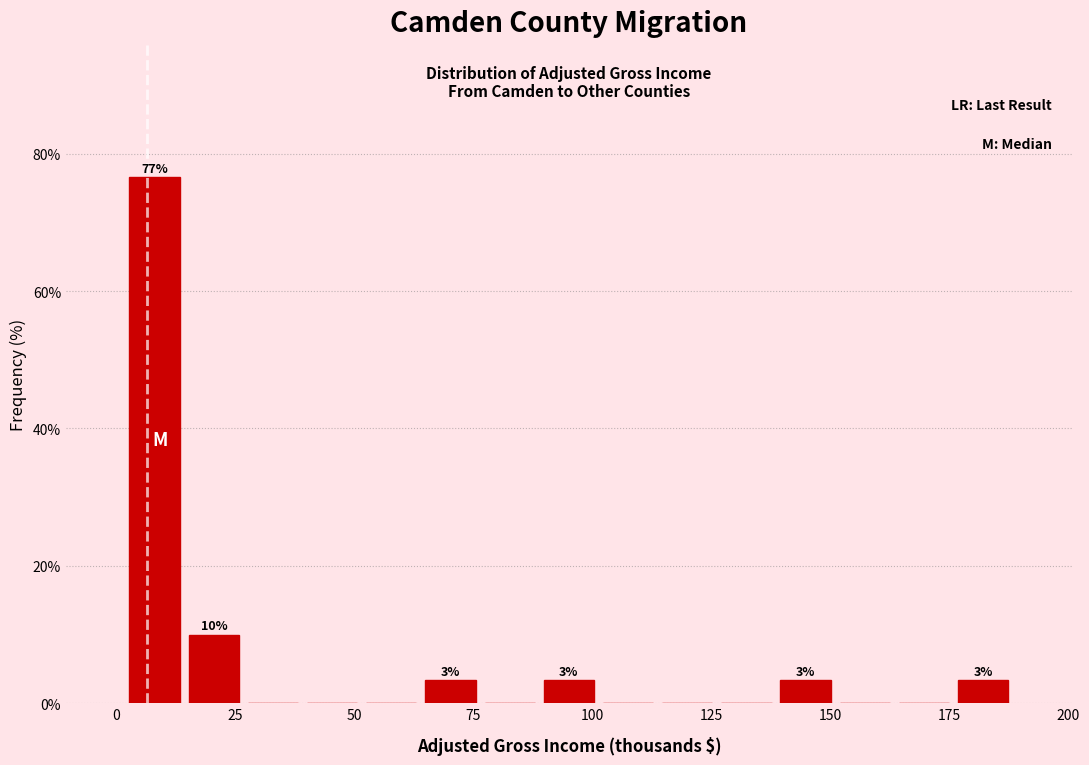

Read against the x-axis, roughly where is the centre of the tallest bar?

10